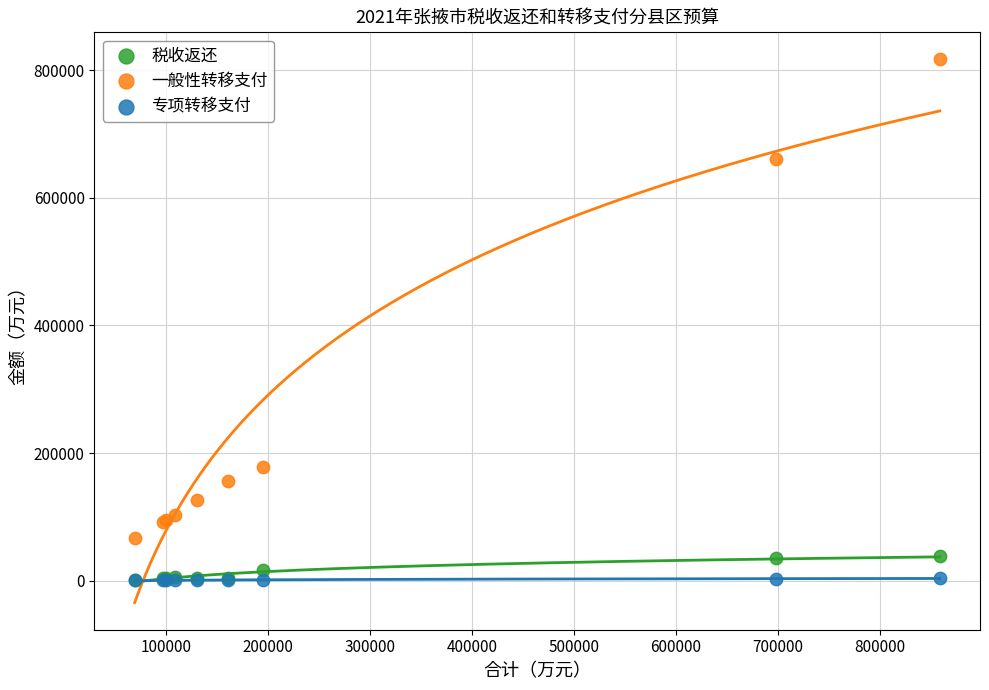

Across all series, what Y value is closest to 408461?

178123